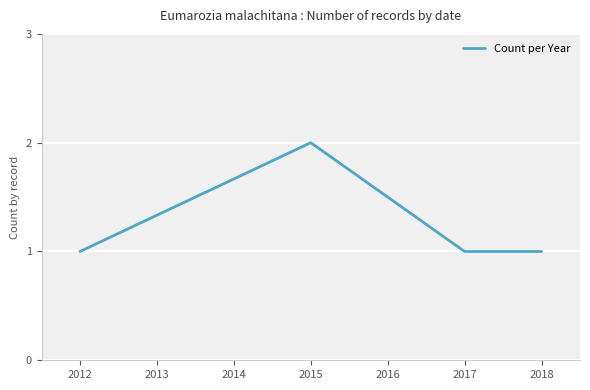

Which label corresponds to the largest value in the chart?

2015